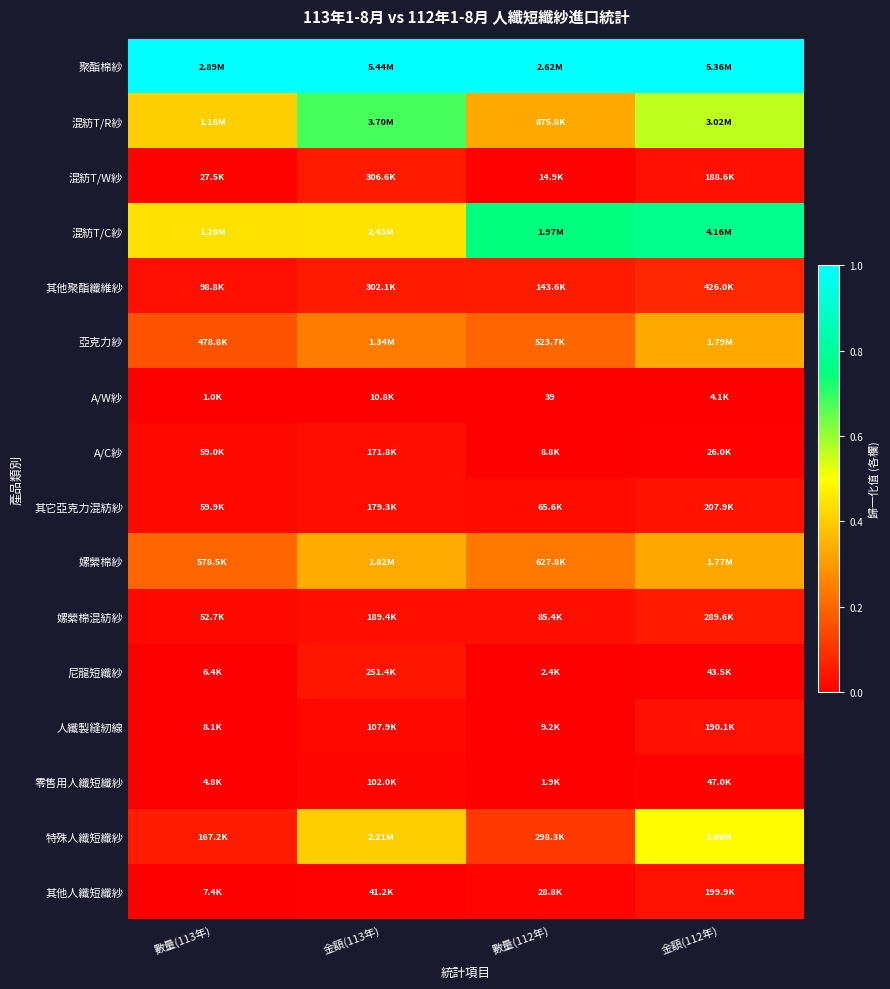

Is it true that 其他聚酯纖維紗 equals 0.1 at 金額(112年)?

False